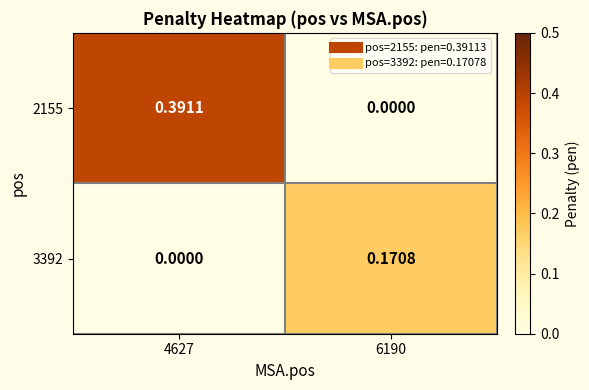

Is the value of 3392 at 6190 greater than the value of 2155 at 6190?

Yes